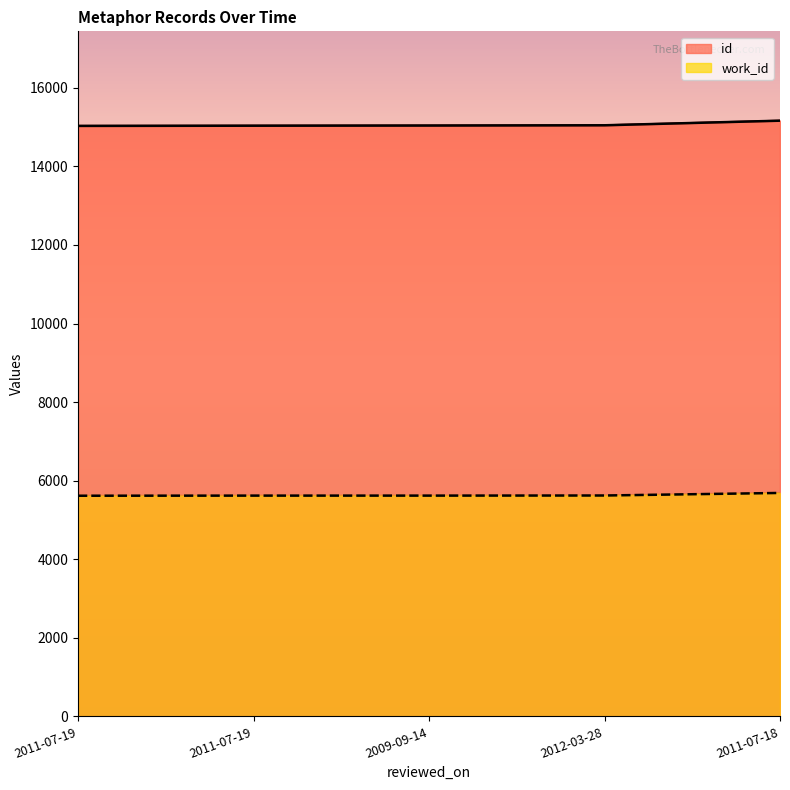

At which label does work_id reach its minimum?

2011-07-19